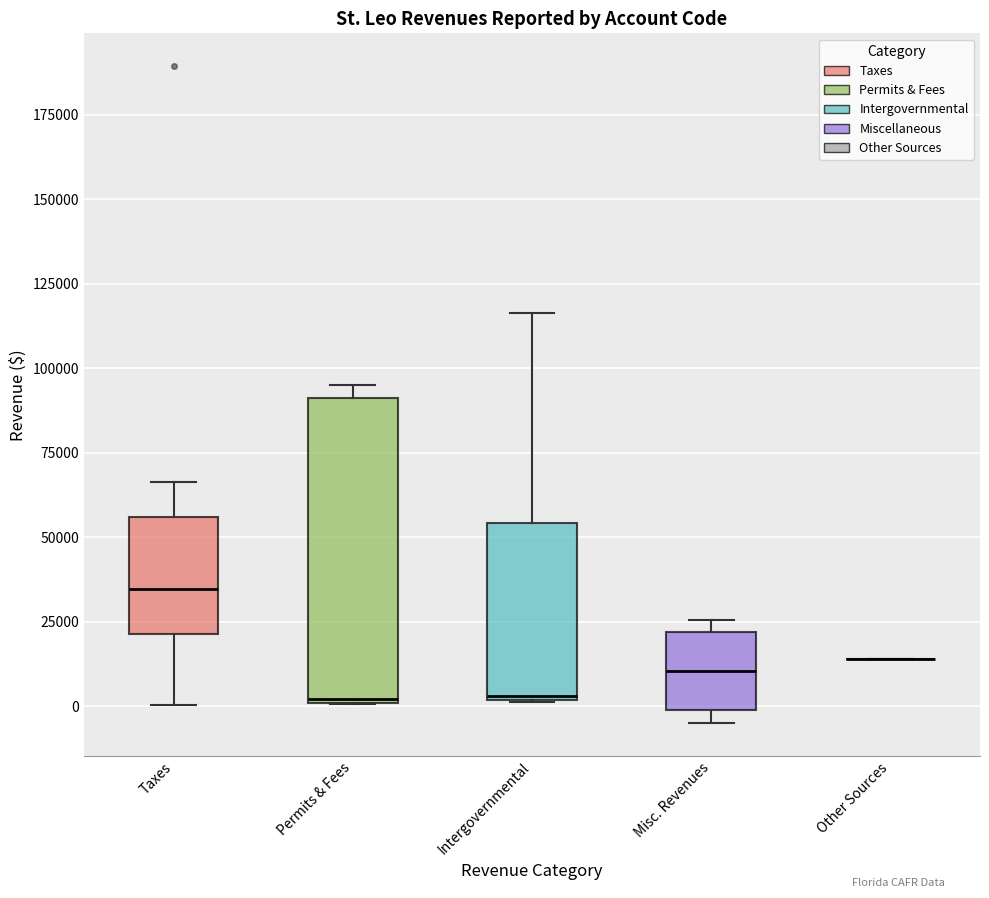

Comparing the boxes themselves (not the whiskers), which one is the tallest?

Permits & Fees